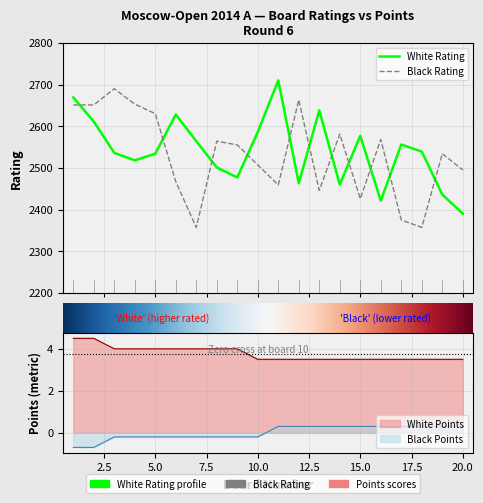

What is the difference between the second highest and second lowest values in the Black Rating series?

306.0